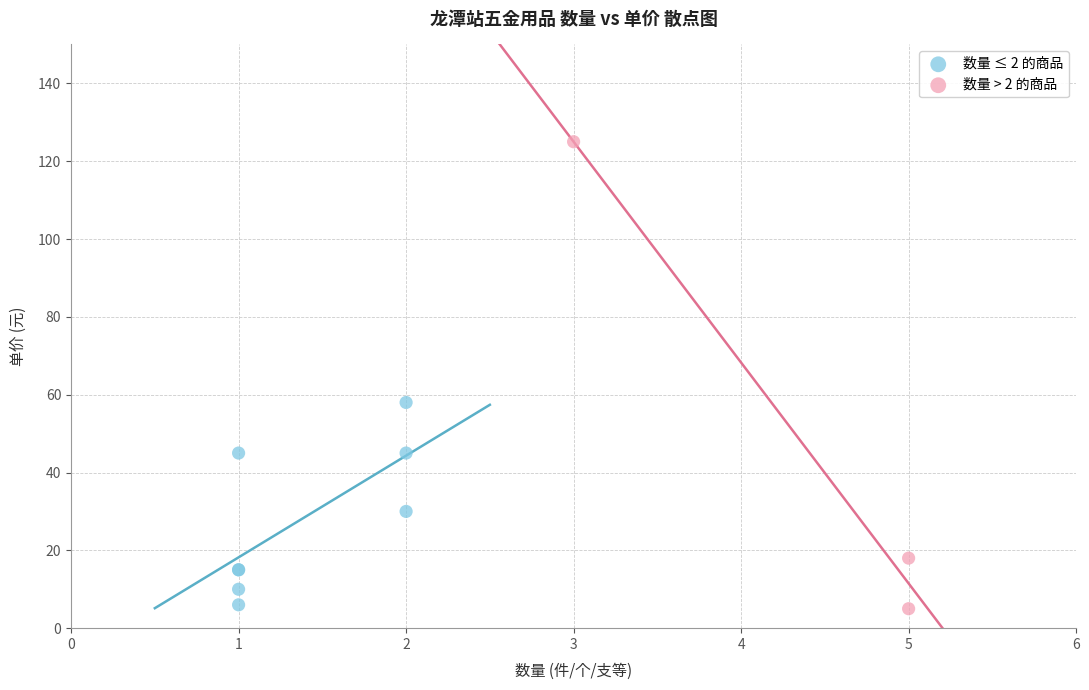

Which series reaches the maximum Y coordinate?

数量 > 2 的商品